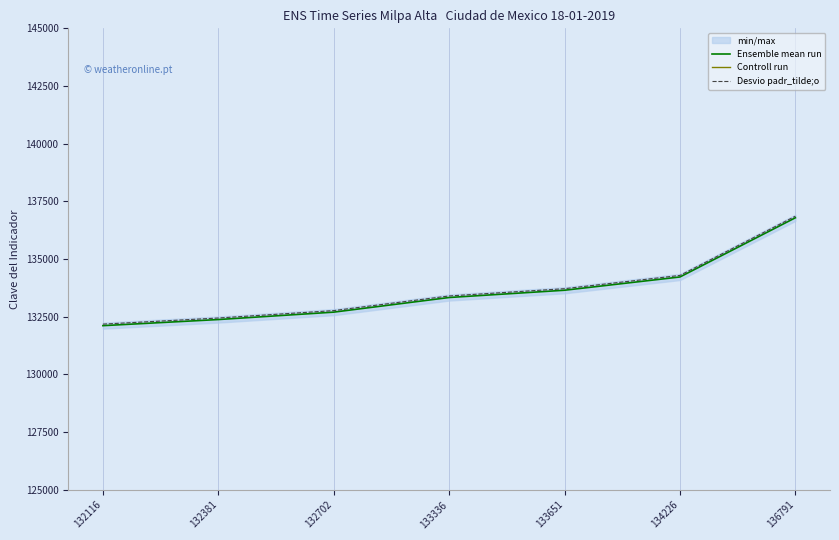

Which category has the highest value in the Controll run series?

132116